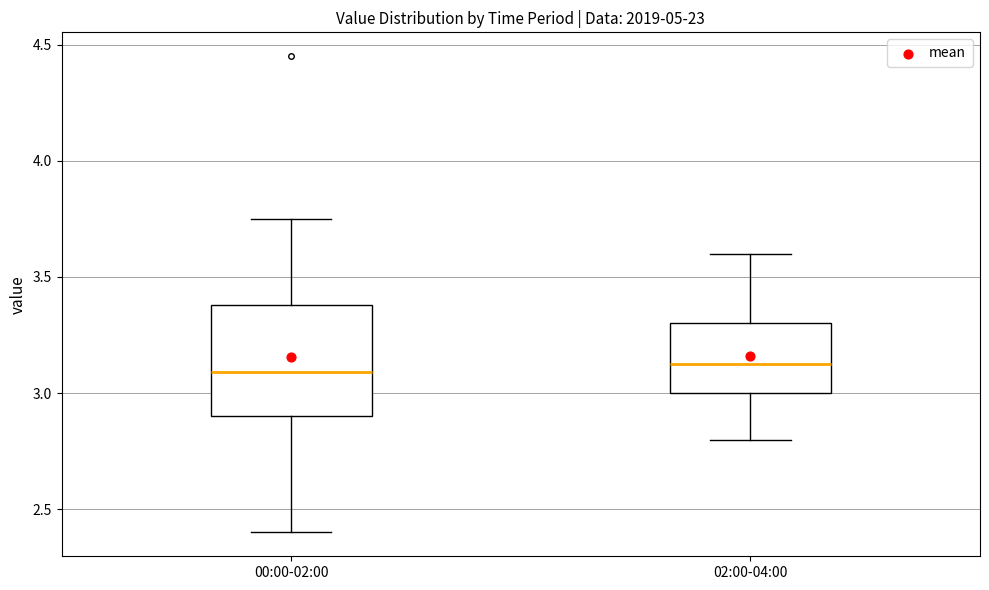

Reading left to right, transcribe this box plot: for each box, give where its median line is, the range the box spans, and where its two whiskers end, as read against the y-axis. The values are not printed on the chart, so give them approximately, as read against the axis.

00:00-02:00: median 3.10, box 2.90 to 3.40, whiskers 2.40 to 3.75
02:00-04:00: median 3.15, box 3.00 to 3.30, whiskers 2.80 to 3.60